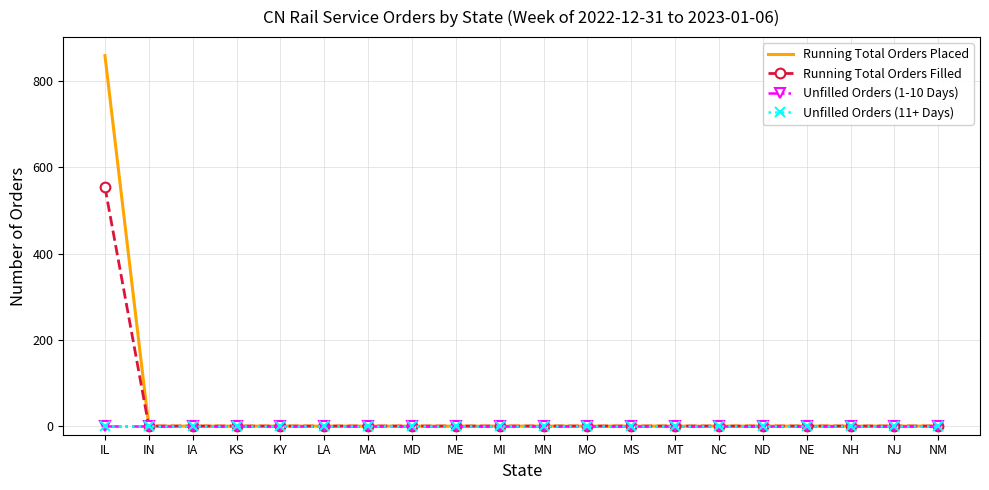

At which label does Running Total Orders Filled reach its minimum?

IN